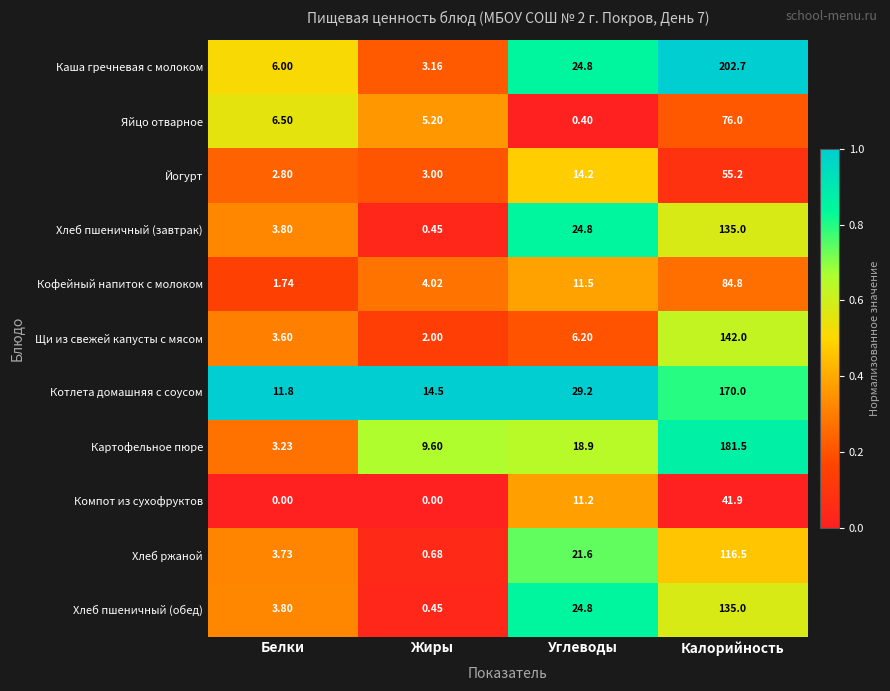

Which series has the widest spread of values?

Каша гречневая с молоком